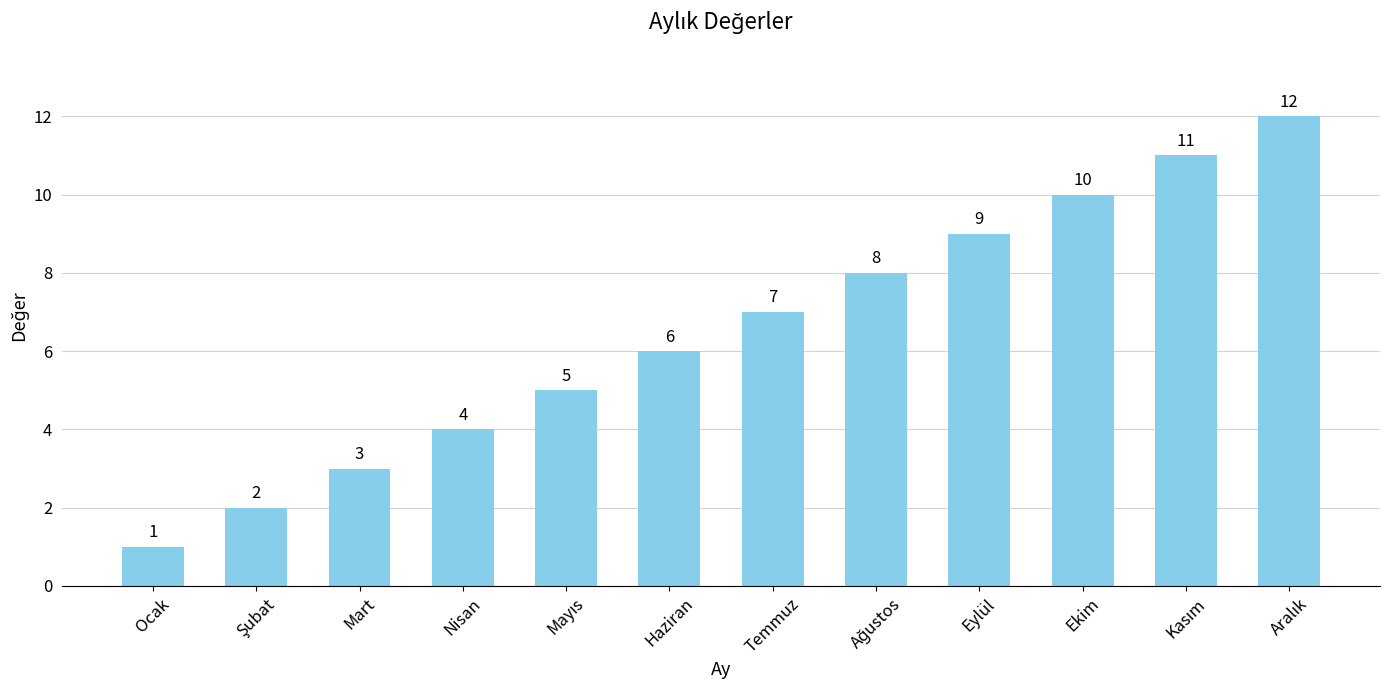

What is the greatest value displayed?

12